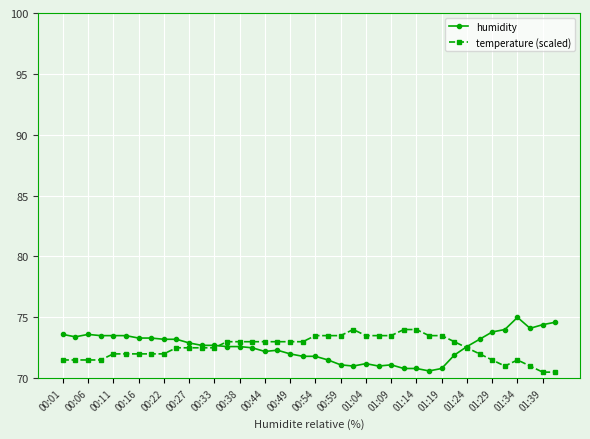

True or false: humidity has more than 1 points higher than both neighbors.

True